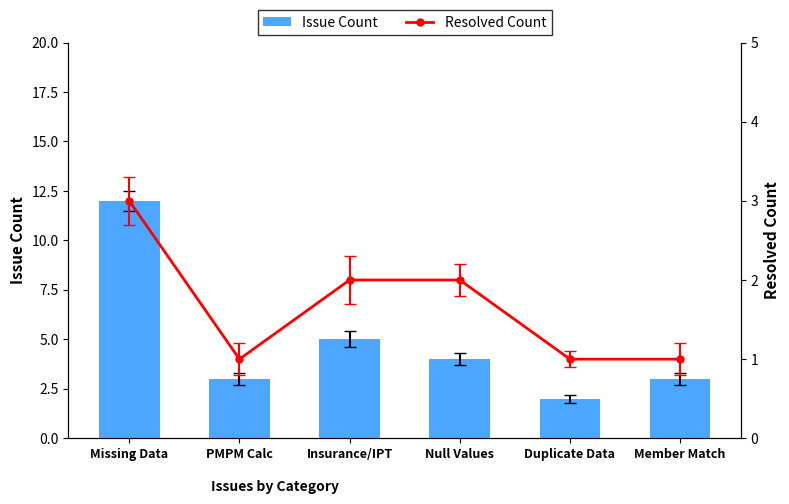

Which series changed the most between PMPM Calc and Duplicate Data?

Issue Count